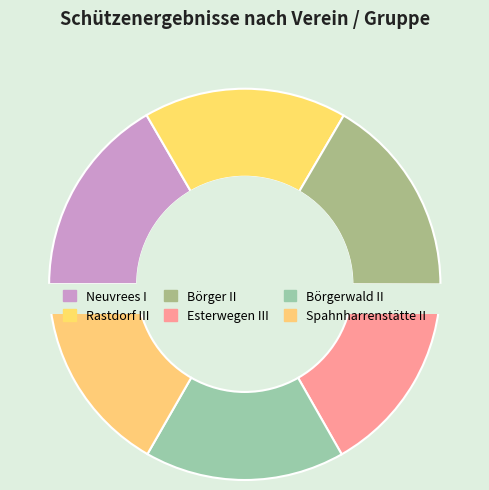

True or false: Spahnharrenstätte II accounts for 17% of the total.

True